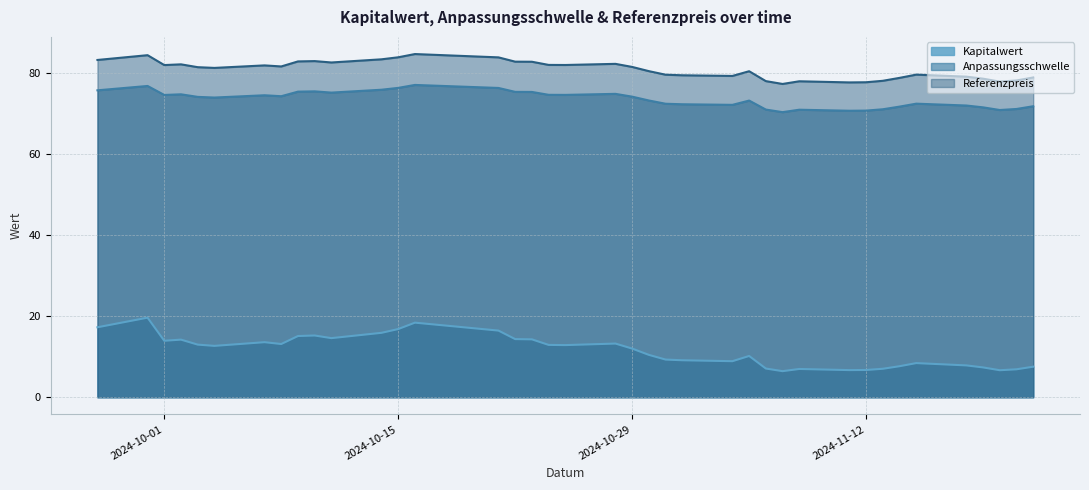

What is the total value across all series at 2024-10-22?

172.5